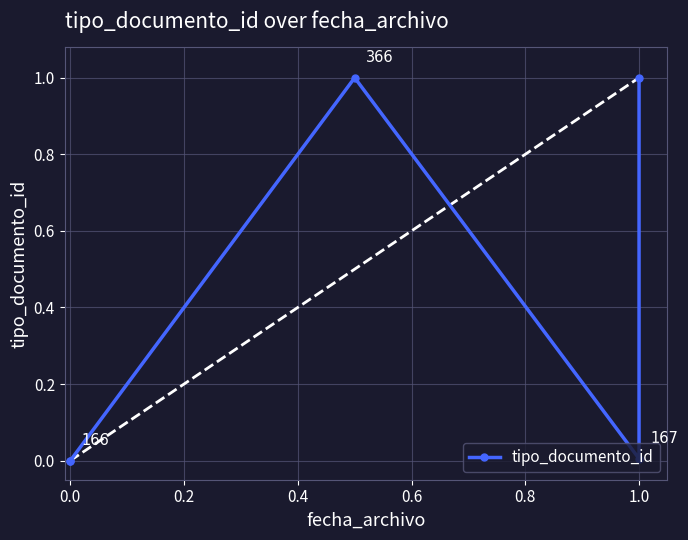

The value at 0.2 is 0.6. True or false?

False